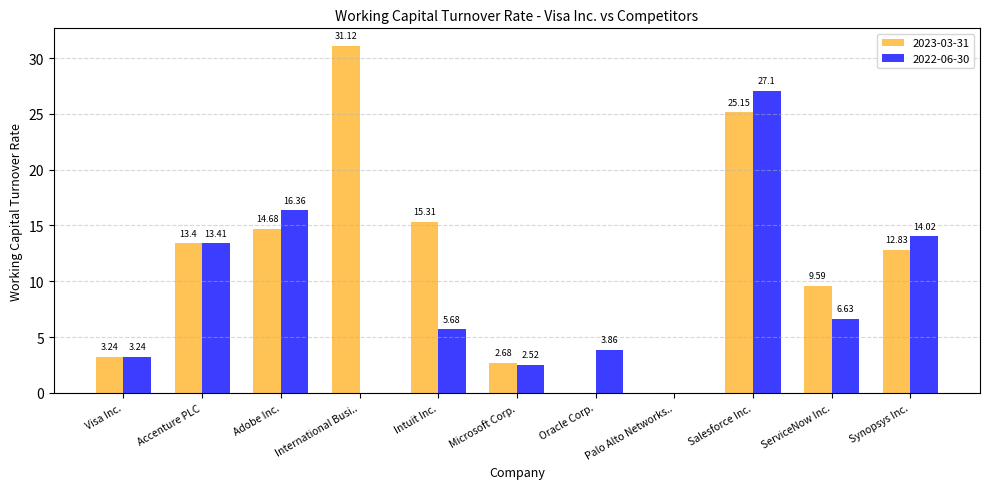

How many groups of bars are there?

11